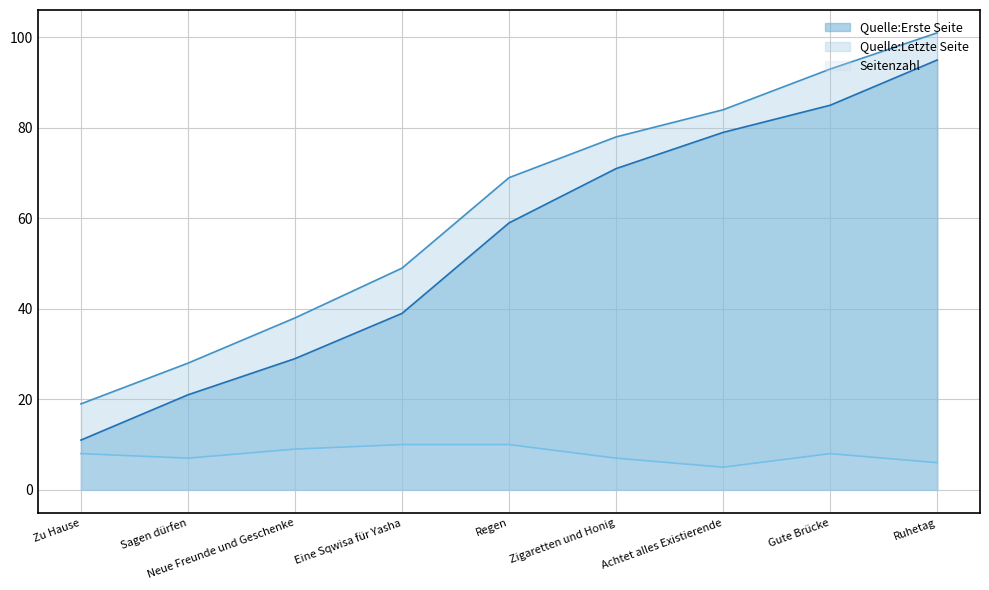

Reading left to right, extract all data points from this chart.

Quelle:Erste Seite: Zu Hause=11	Sagen dürfen=21	Neue Freunde und Geschenke=29	Eine Sqwisa für Yasha=39	Regen=59	Zigaretten und Honig=71	Achtet alles Existierende=79	Gute Brücke=85	Ruhetag=95
Quelle:Letzte Seite: Zu Hause=19	Sagen dürfen=28	Neue Freunde und Geschenke=38	Eine Sqwisa für Yasha=49	Regen=69	Zigaretten und Honig=78	Achtet alles Existierende=84	Gute Brücke=93	Ruhetag=101
Seitenzahl: Zu Hause=8	Sagen dürfen=7	Neue Freunde und Geschenke=9	Eine Sqwisa für Yasha=10	Regen=10	Zigaretten und Honig=7	Achtet alles Existierende=5	Gute Brücke=8	Ruhetag=6